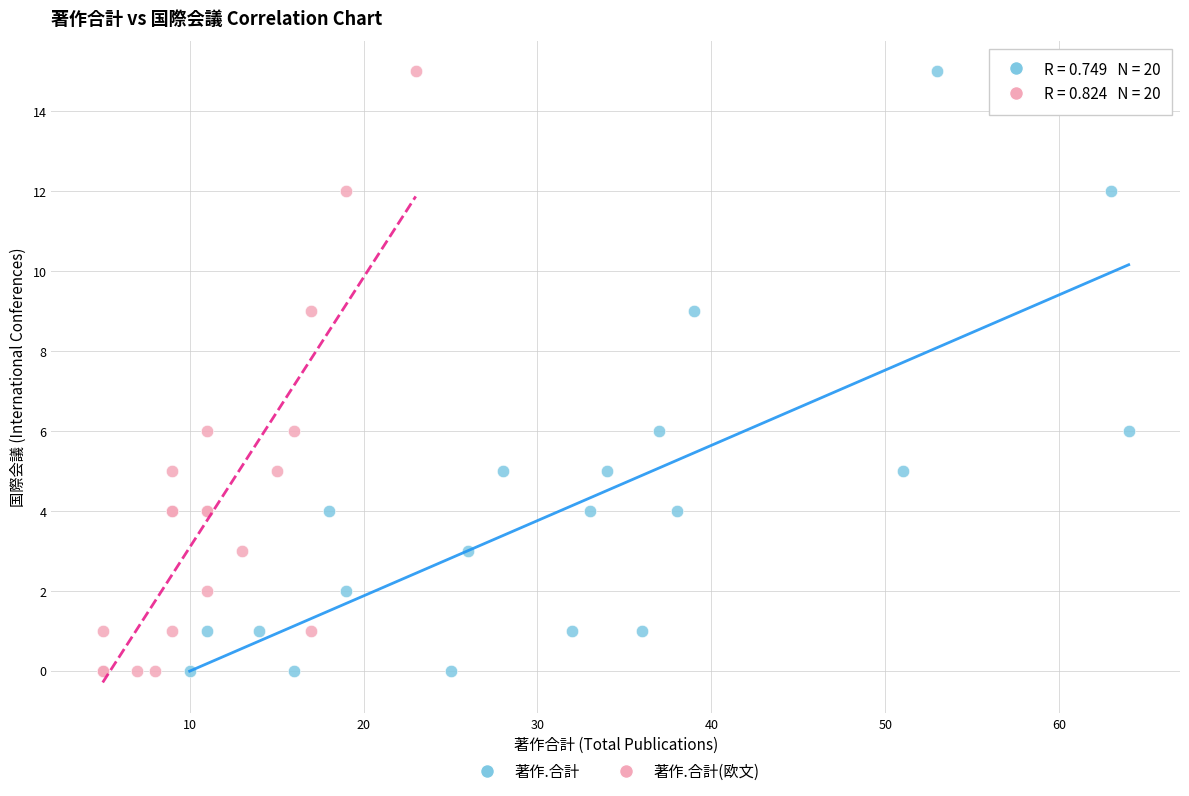

What are all the series names shown in the legend?

著作.合計, 著作.合計(欧文)